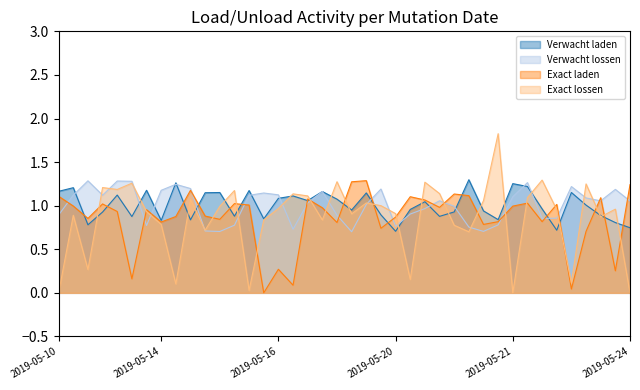

How many lines are shown in the chart?

4